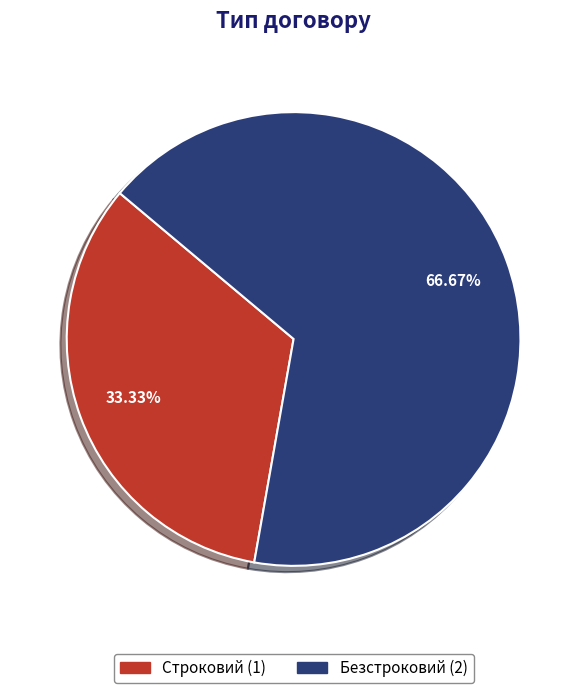

Do Строковий and Безстроковий together represent more than half of the pie?

Yes